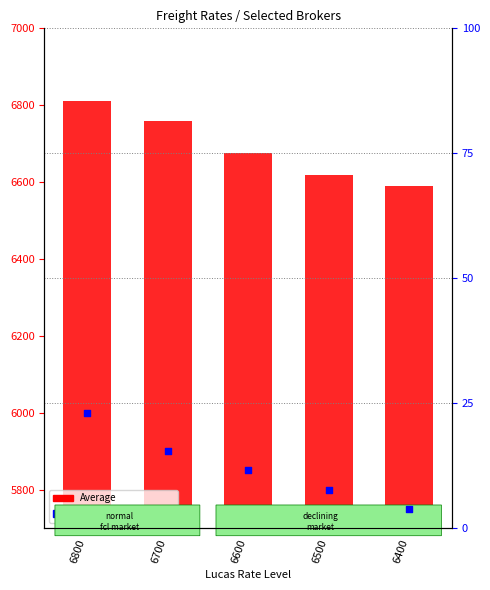

At how many categories does at least one series exceed 213?

5